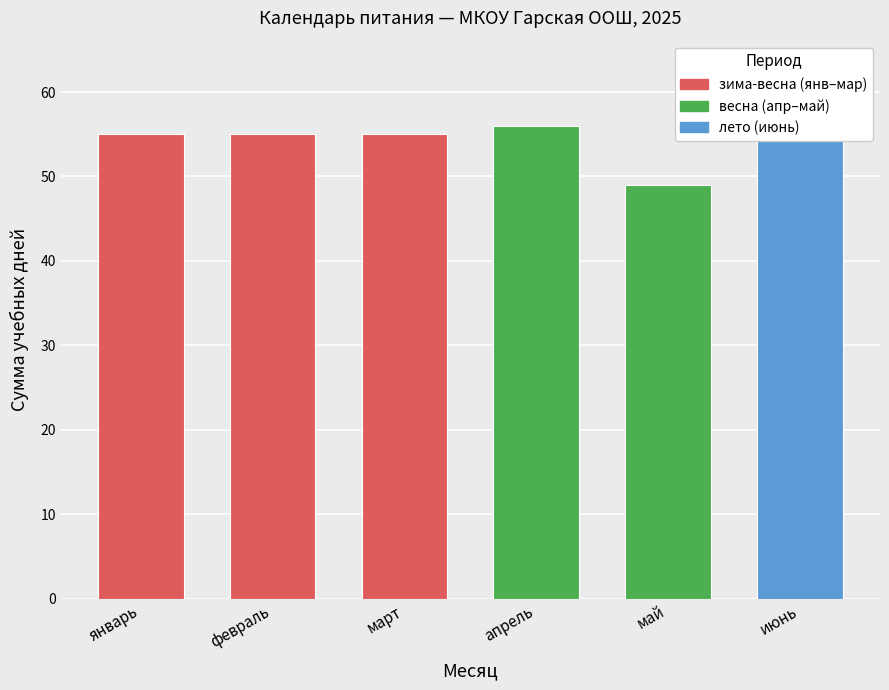

At which category does the chart reach its minimum across all series?

май